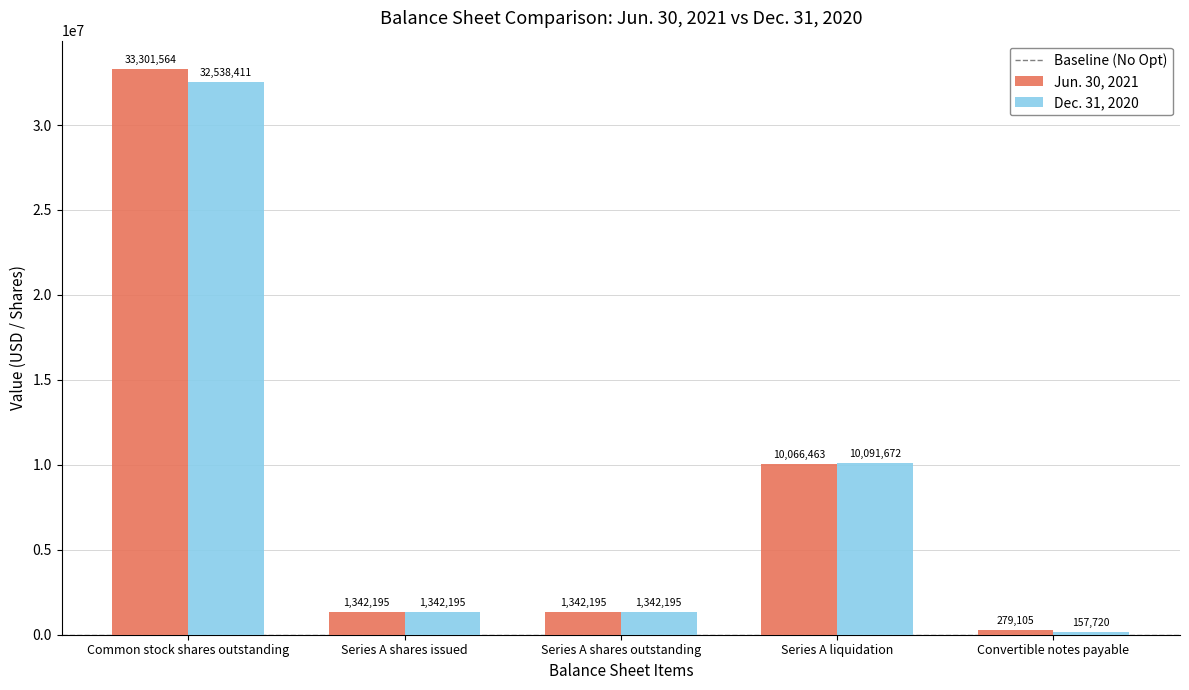

At which label does Jun. 30, 2021 reach its minimum?

Convertible notes payable